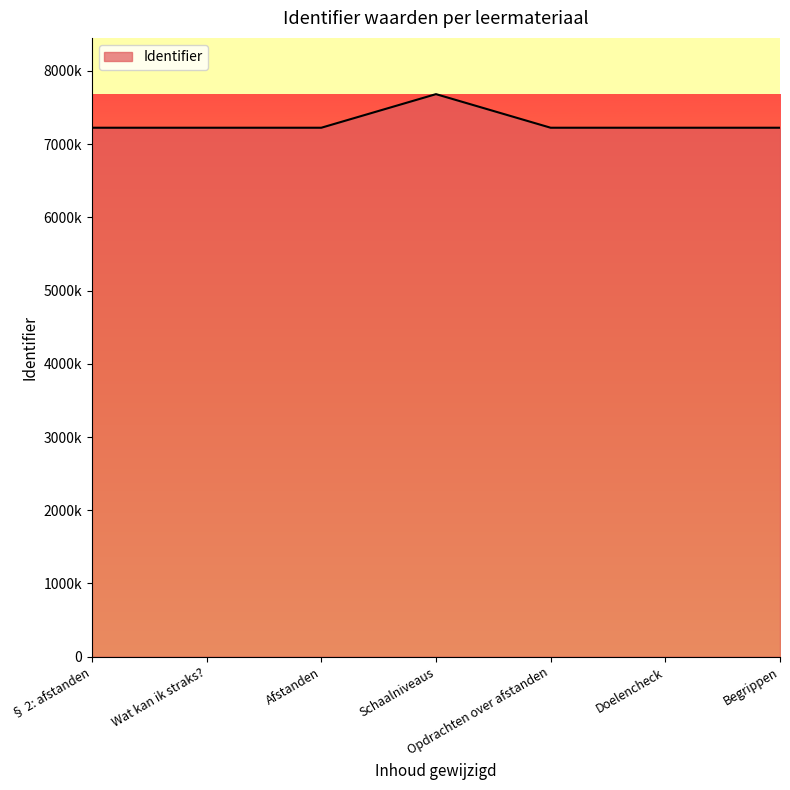

What is the label of the 7th point from the right?

§ 2: afstanden